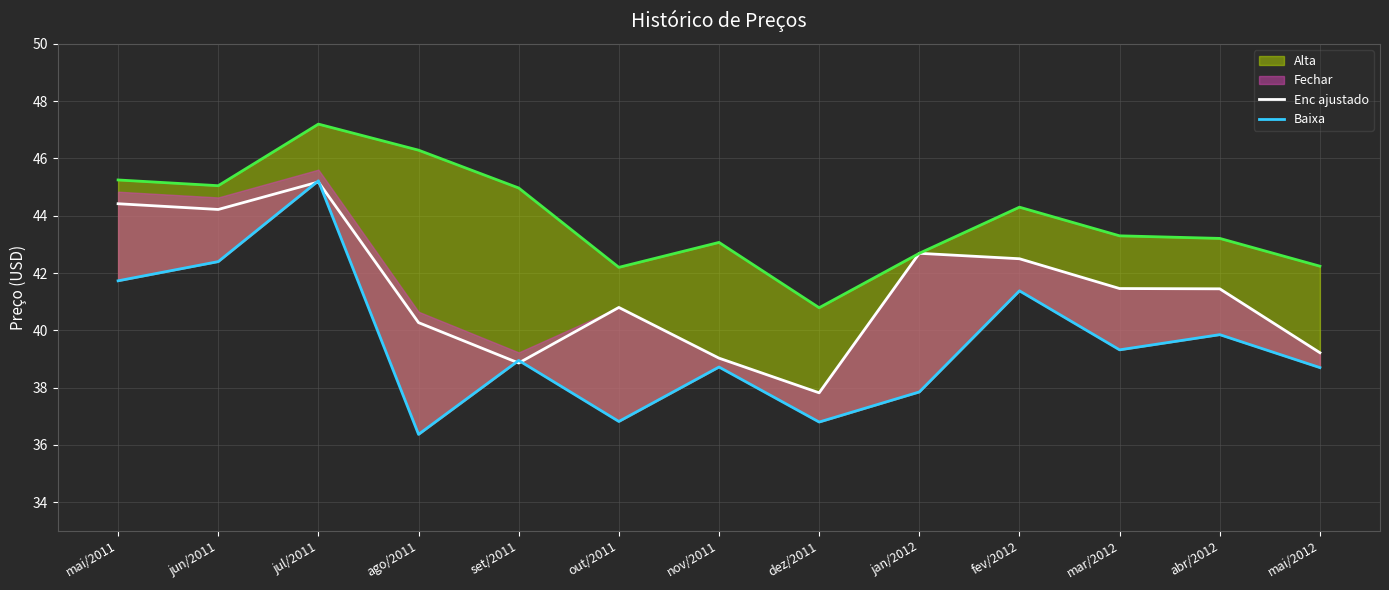

How many interior local peaks does the Baixa series have?

5